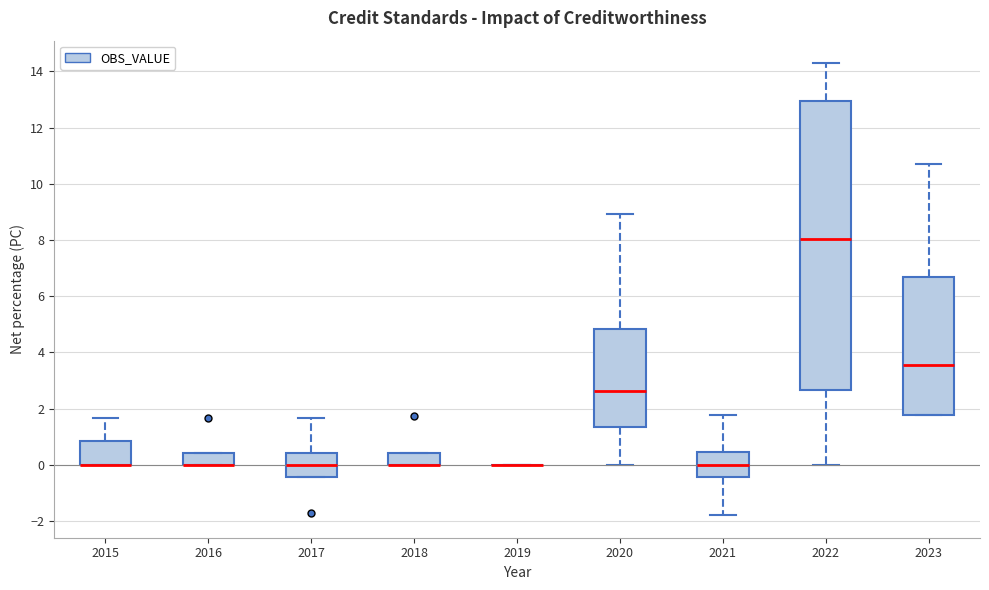

Reading left to right, read every box against the y-axis: the position of its median line, the range the box covers, and the ends of its whiskers. The values are not printed on the chart, so give them approximately, as read against the axis.

2015: median 0.0 (drawn on the box's lower edge), box 0.0 to 0.8, whiskers 0.0 to 1.6
2016: median 0.0 (drawn on the box's lower edge), box 0.0 to 0.4, whiskers 0.0 to 0.4
2017: median 0.0, box -0.4 to 0.4, whiskers -0.4 to 1.6
2018: median 0.0 (drawn on the box's lower edge), box 0.0 to 0.4, whiskers 0.0 to 0.4
2019: box collapsed to a line at 0.0, whiskers 0.0 to 0.0
2020: median 2.6, box 1.4 to 4.8, whiskers 0.0 to 9.0
2021: median 0.0, box -0.4 to 0.4, whiskers -1.8 to 1.8
2022: median 8.0, box 2.6 to 13.0, whiskers 0.0 to 14.2
2023: median 3.6, box 1.8 to 6.6, whiskers 1.8 to 10.8